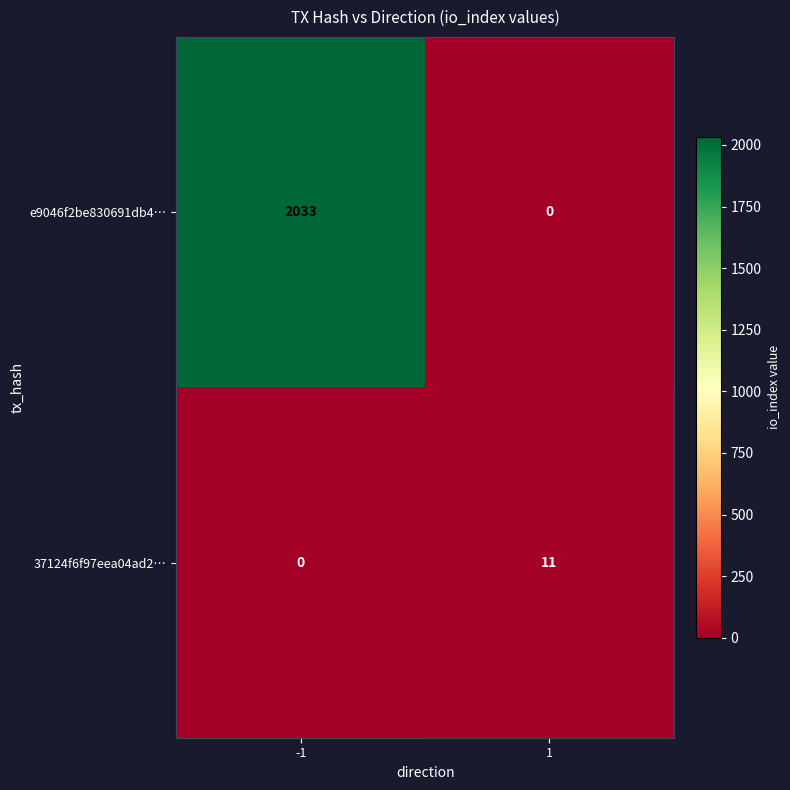

What is the greatest value displayed?

2033